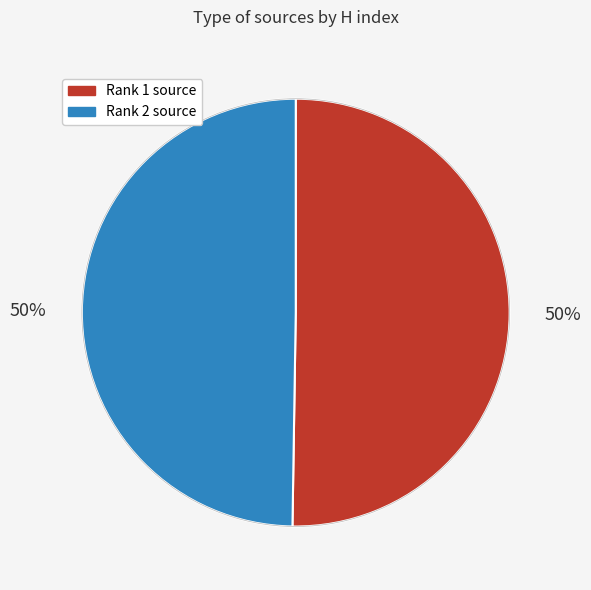

To the nearest percent, what is the average slice percentage?

50%